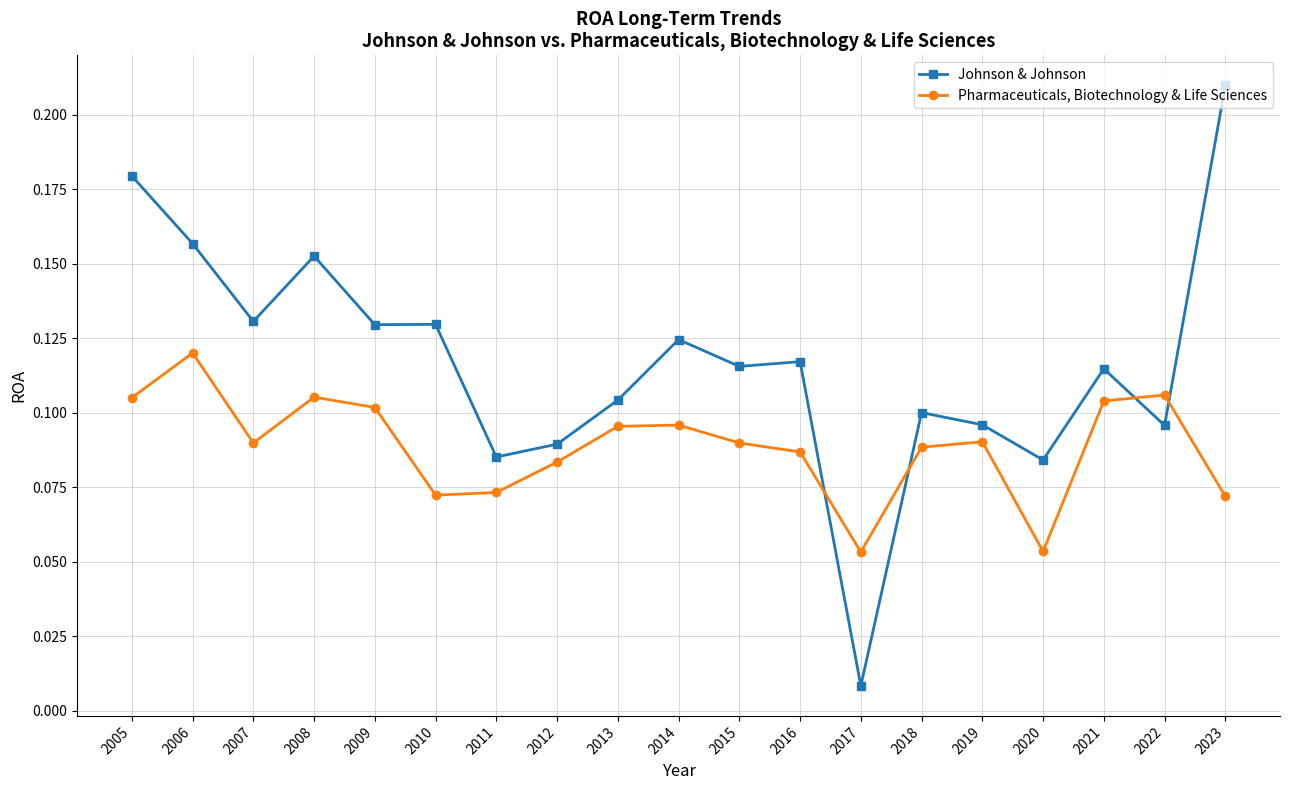

True or false: Pharmaceuticals, Biotechnology & Life Sciences has a value of 0.1 at 2022.

True